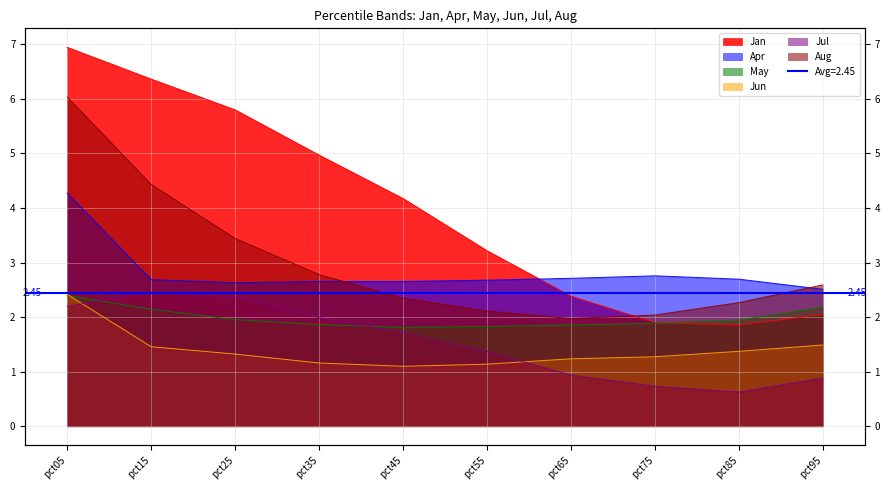

How many values in the Aug series are below 2?

1